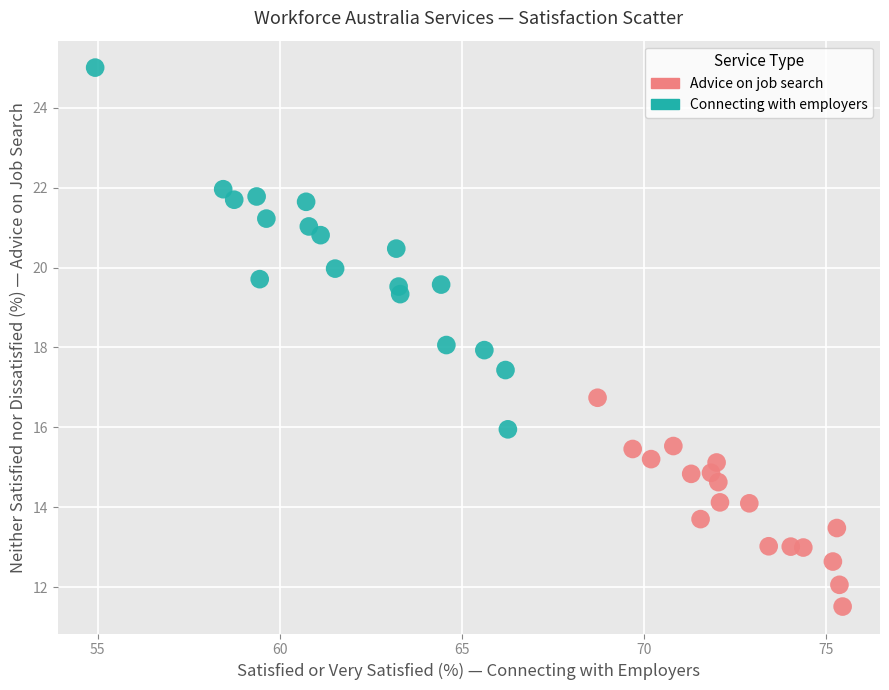

Which series contains the highest Y value?

Connecting with employers